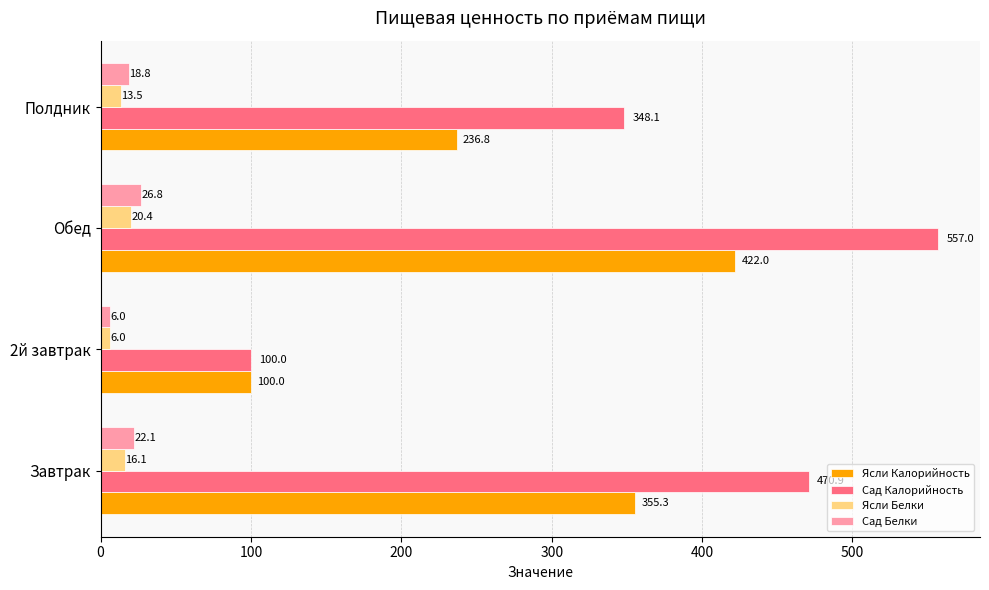

How many data points in Сад Калорийность are above 470?

2